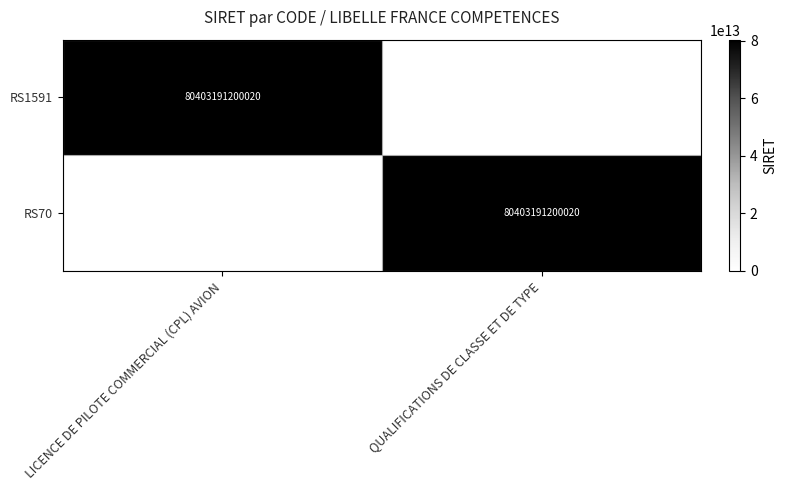

Is it true that RS70 equals 32679849162868 at QUALIFICATIONS DE CLASSE ET DE TYPE?

False